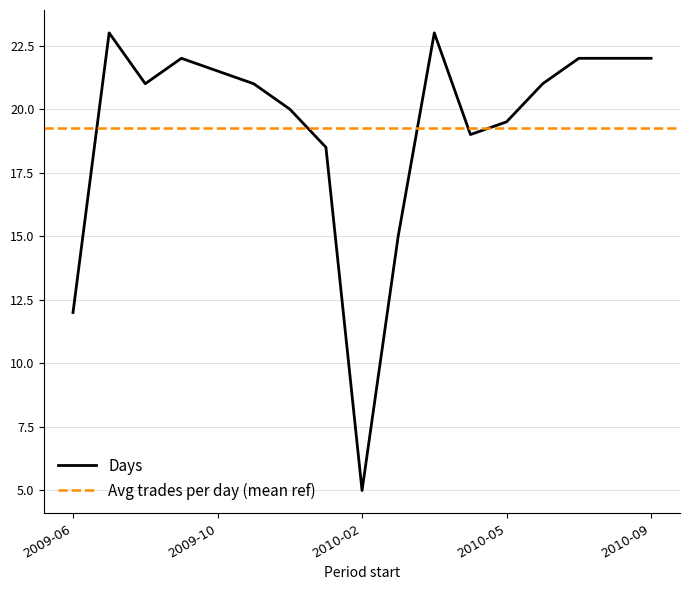

What is the greatest value displayed?

23.0